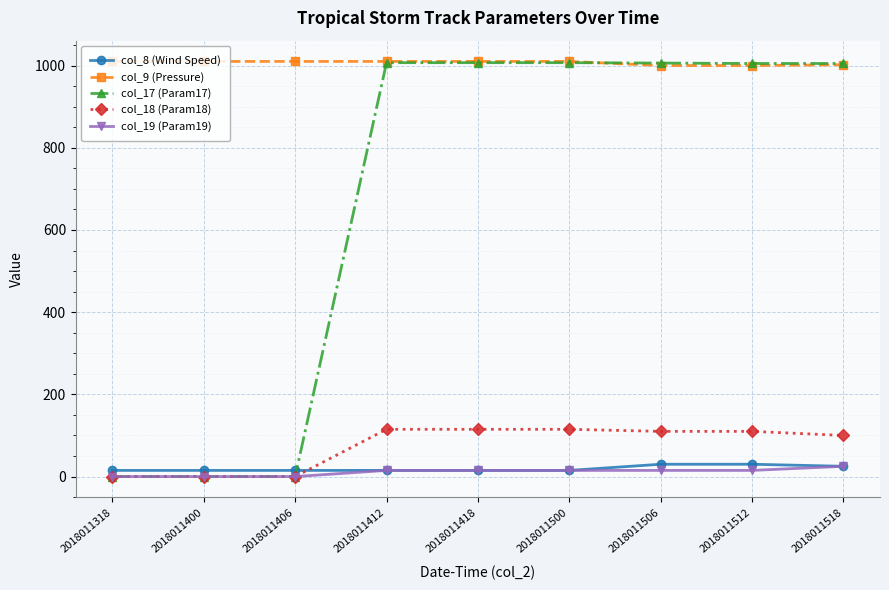

Which series has the largest range (max minus min)?

col_17 (Param17)